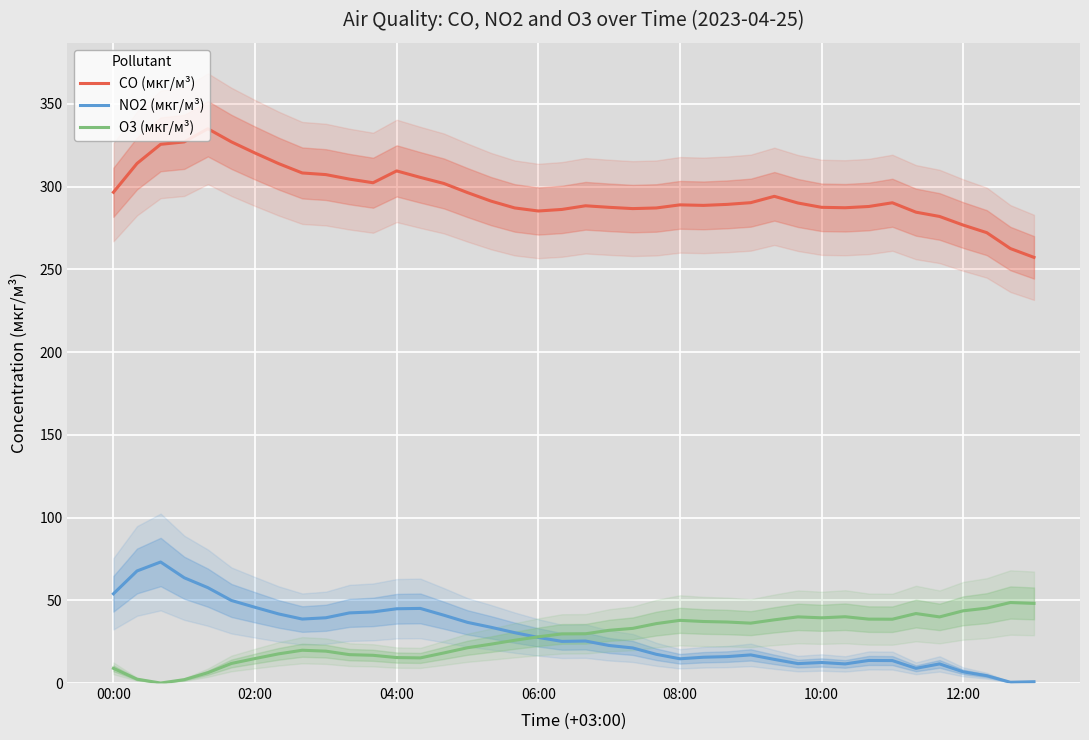

True or false: CO (мкг/м³) and NO2 (мкг/м³) intersect in this chart.

False